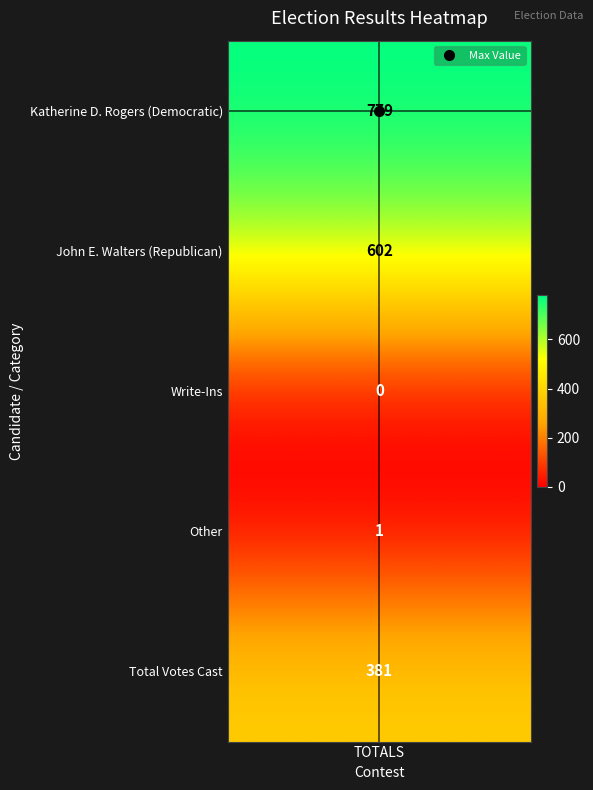

Reading left to right, extract all data points from this chart.

0=779	1=602	2=0	3=1	4=381